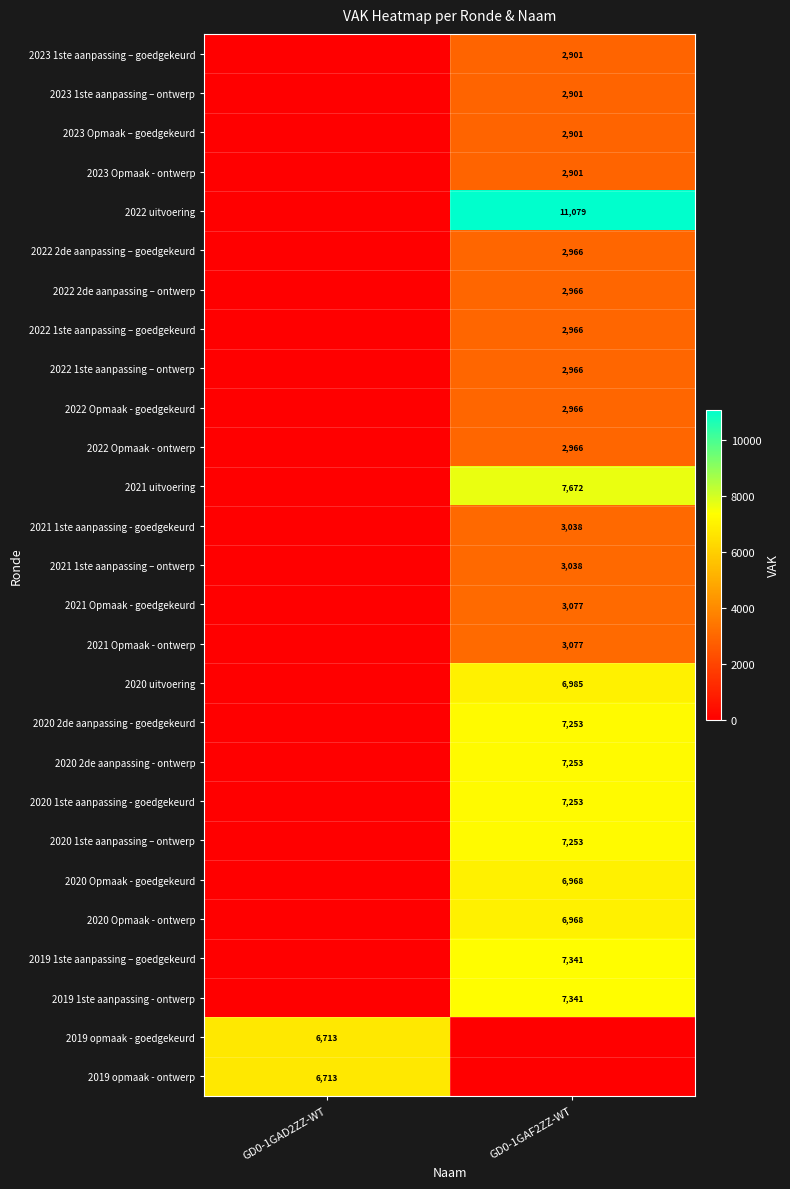

True or false: 2022 2de aanpassing – goedgekeurd has a value of 1402 at GD0-1GAF2ZZ-WT.

False